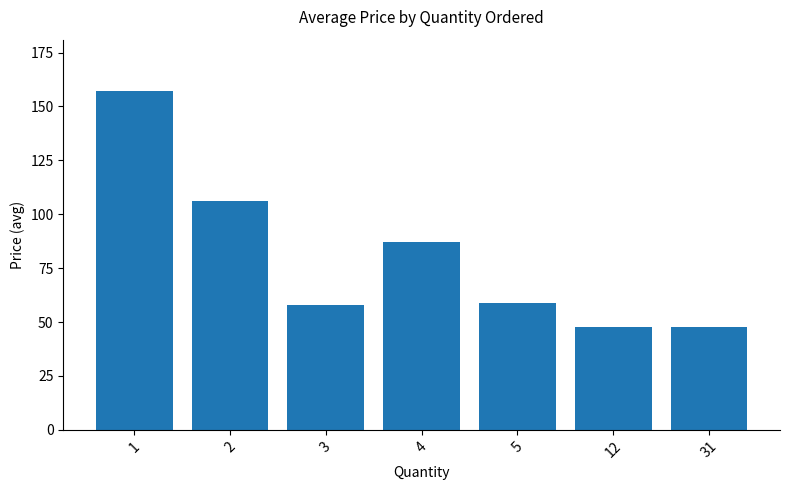

What is the minimum value shown in the chart?

47.5